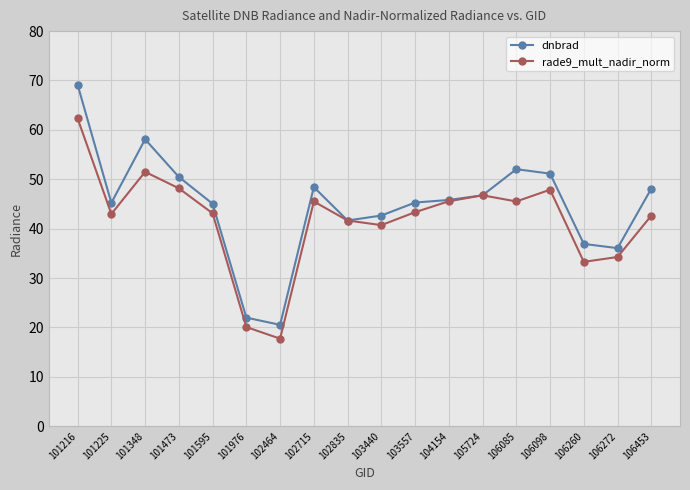

Is this an area chart (filled region under the line)?

No